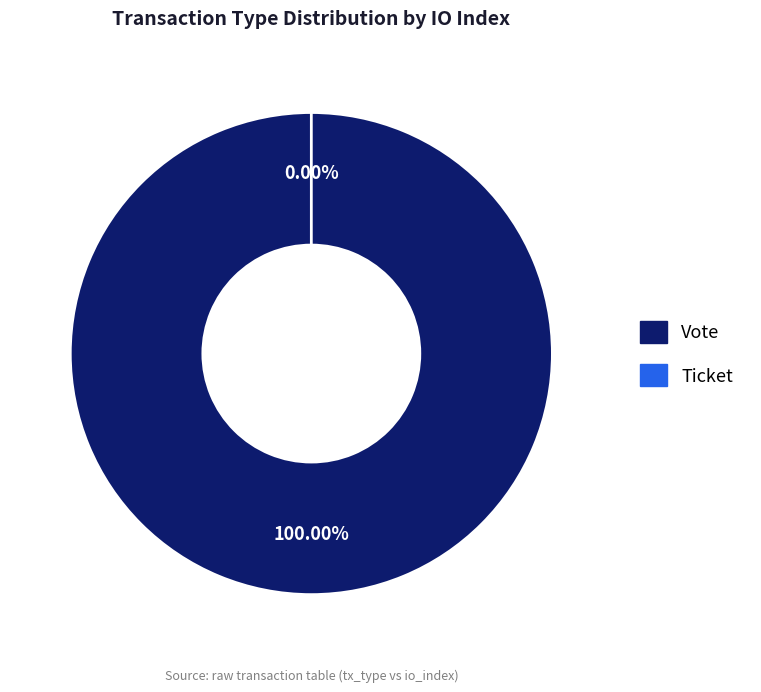

The Vote slice represents 100% of the pie. True or false?

True